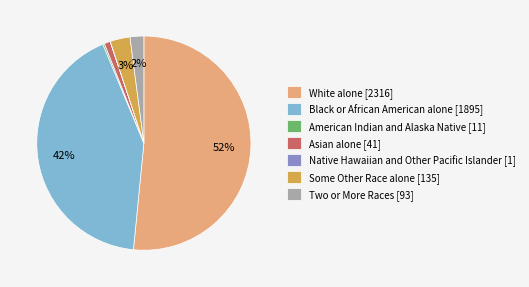

To the nearest percent, what is the average slice percentage?

14%